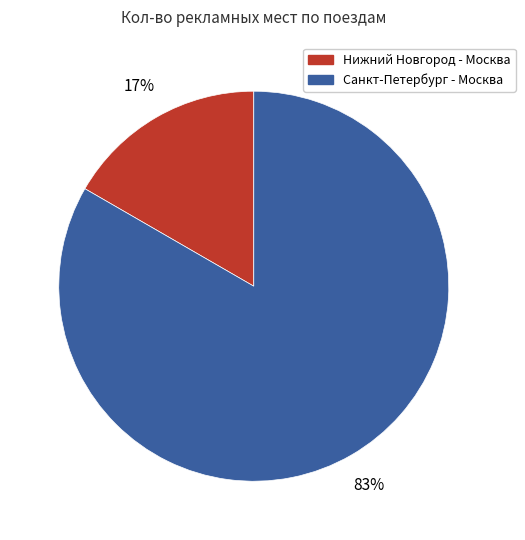

To the nearest percent, what is the average slice percentage?

50%